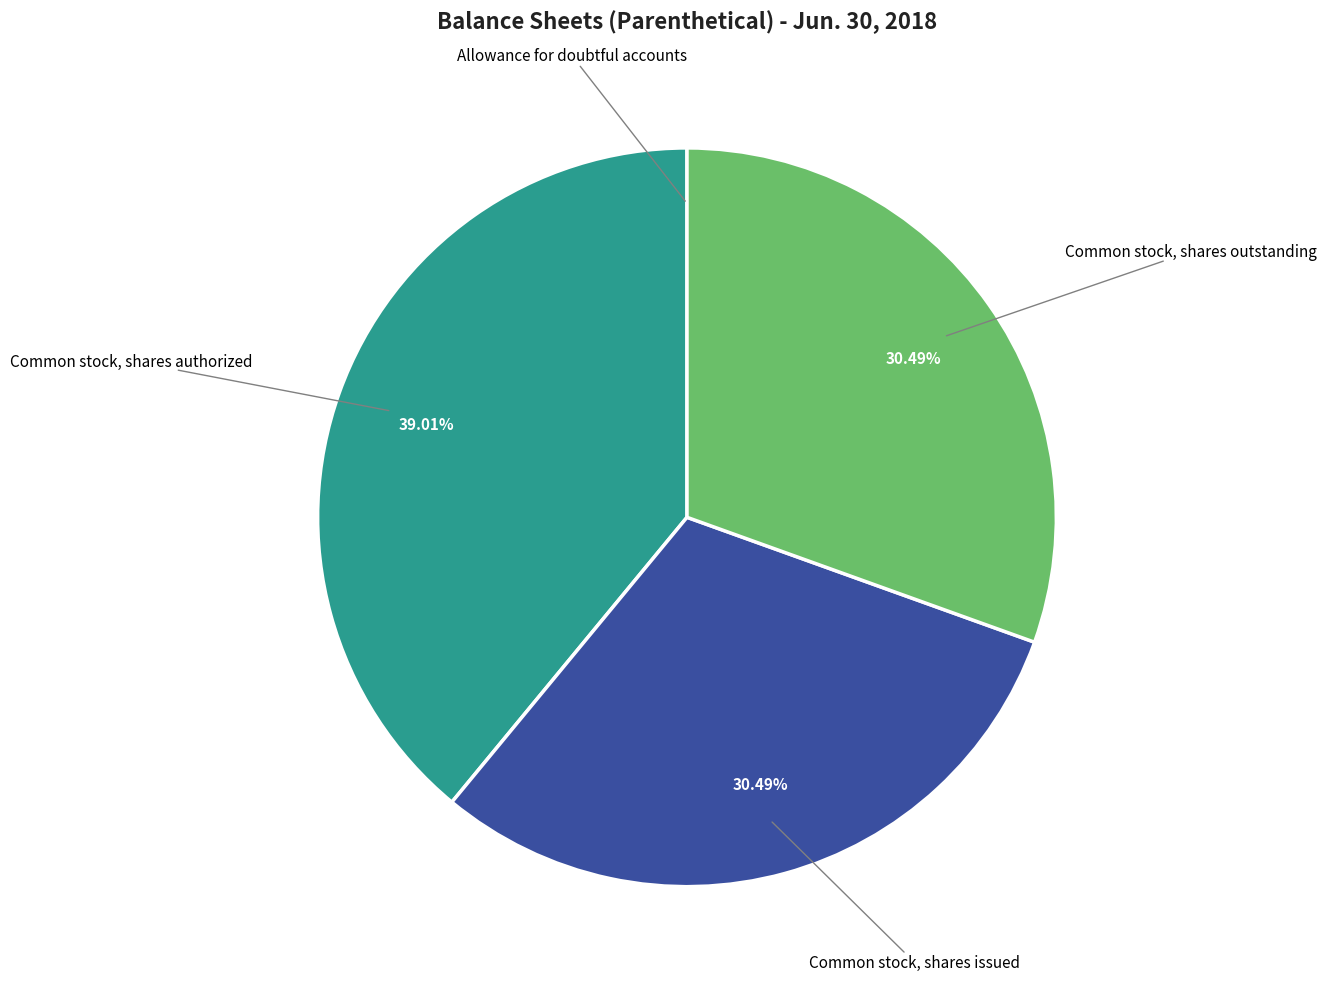

Approximately how many times larger is the value at Common stock, shares outstanding compared to Common stock, shares authorized?

0.8